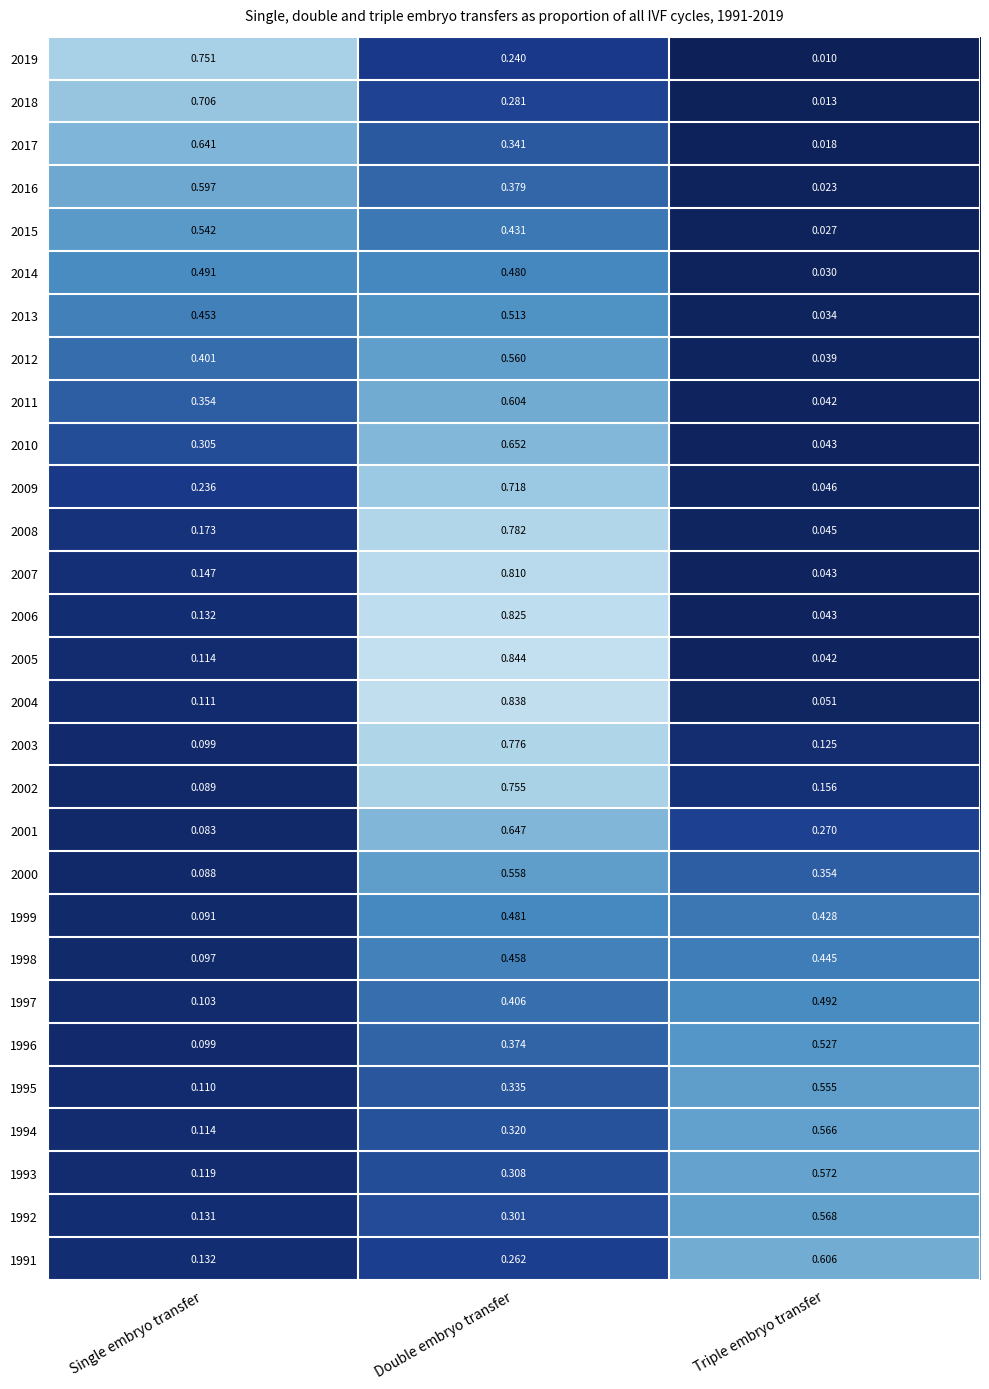

Is the value of 2016 at Double embryo transfer greater than the value of 1993 at Triple embryo transfer?

No